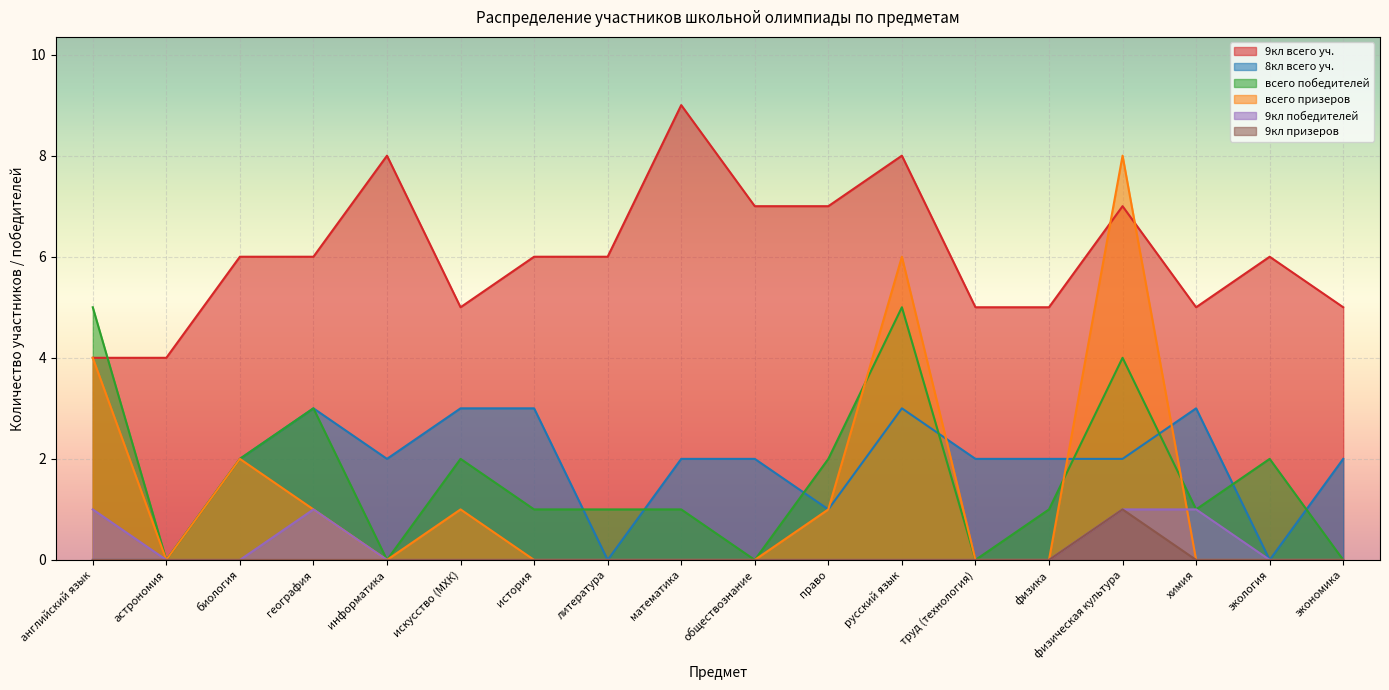

What is the difference between the maximum and minimum values in the всего призеров series?

8